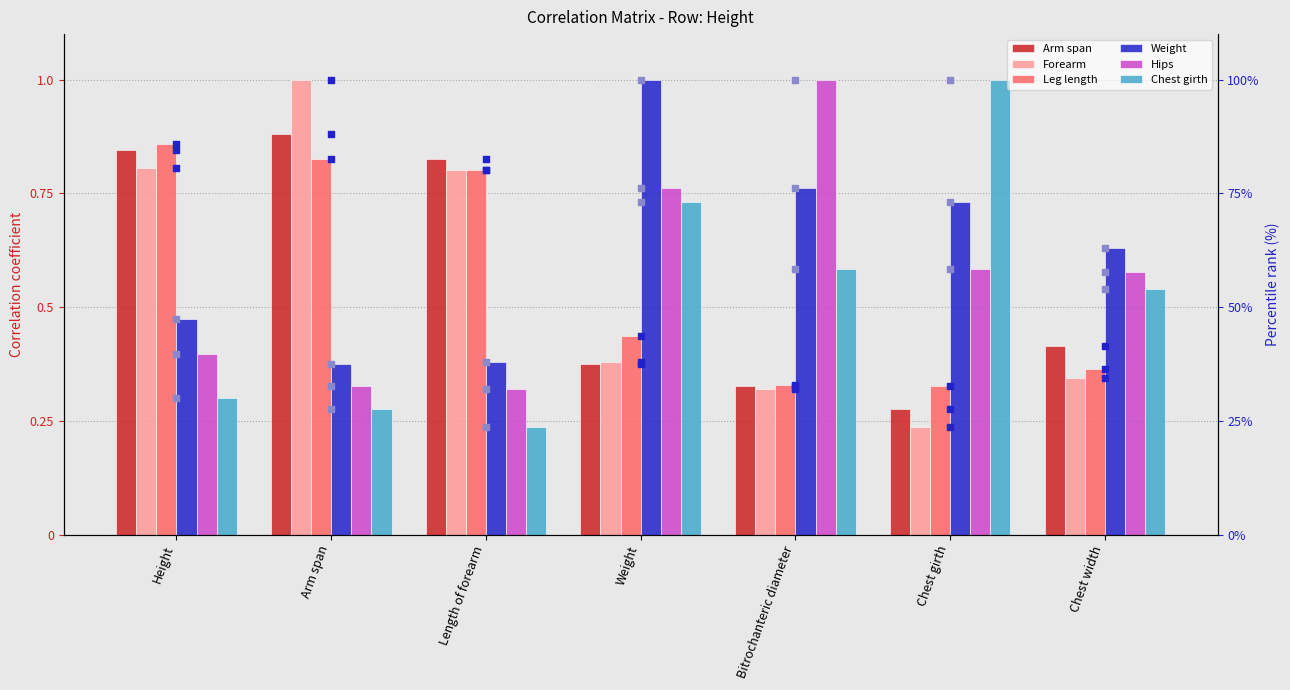

What is the total value across all series at Weight?

122.3